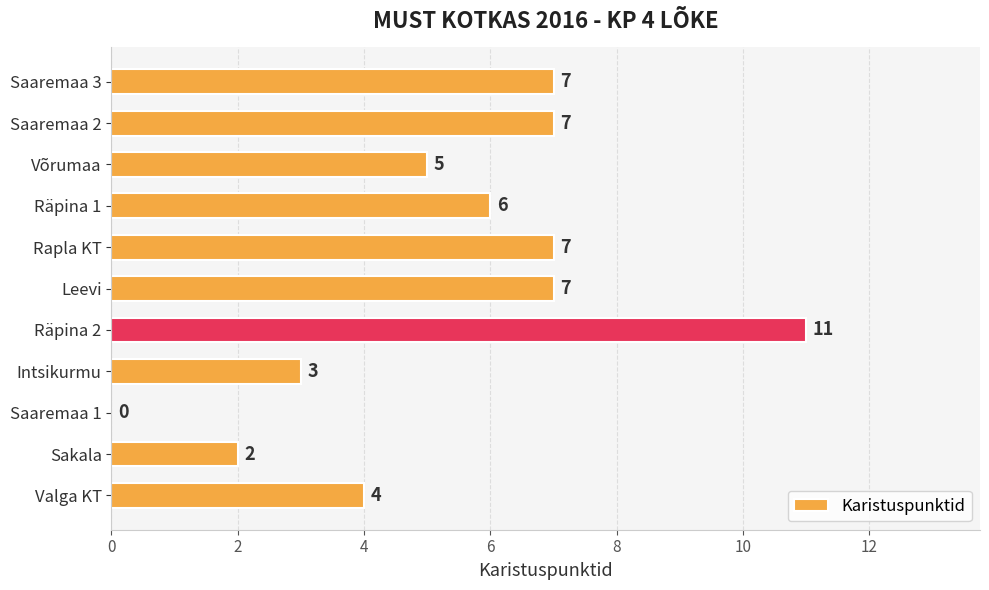

At which category does the chart reach its peak across all series?

Räpina 2